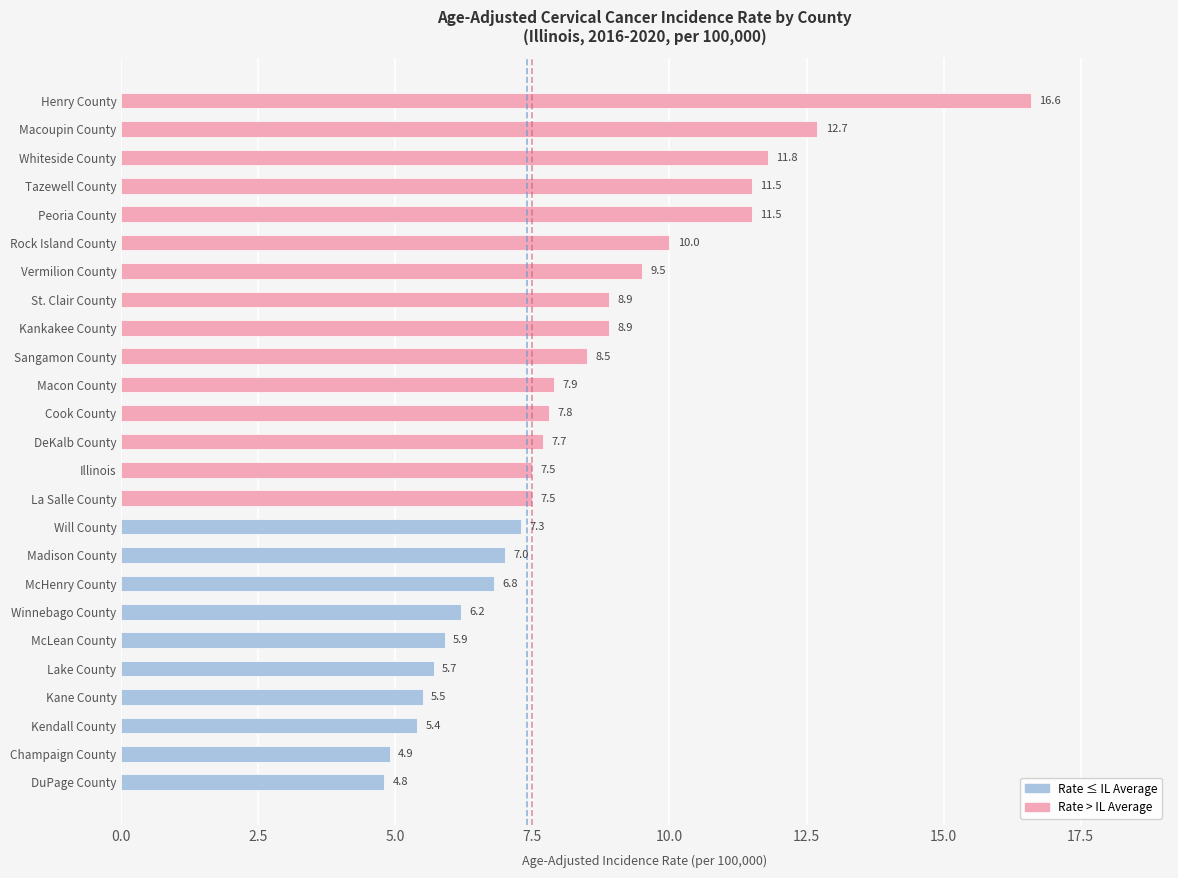

Which category has the lowest value across all series?

DuPage County